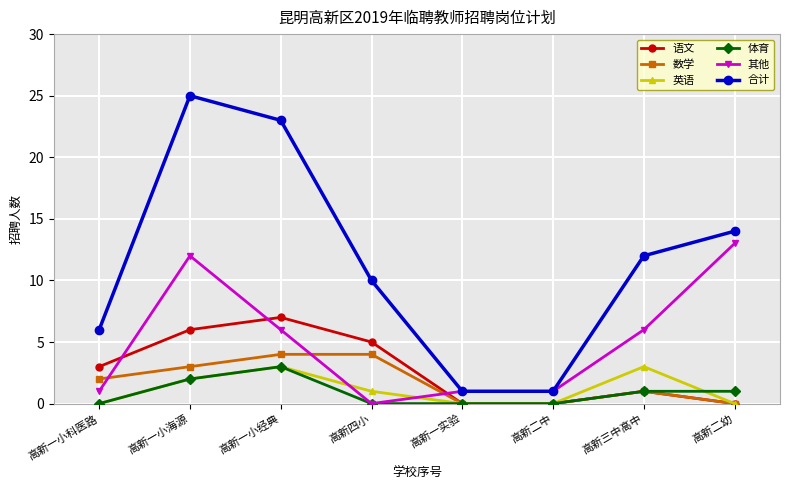

Reading left to right, what are all the values shown in this chart?

语文: 高新一小科医路=3	高新一小海源=6	高新一小经典=7	高新四小=5	高新一实验=0	高新二中=0	高新三中高中=1	高新二幼=0
数学: 高新一小科医路=2	高新一小海源=3	高新一小经典=4	高新四小=4	高新一实验=0	高新二中=0	高新三中高中=1	高新二幼=0
英语: 高新一小科医路=0	高新一小海源=2	高新一小经典=3	高新四小=1	高新一实验=0	高新二中=0	高新三中高中=3	高新二幼=0
体育: 高新一小科医路=0	高新一小海源=2	高新一小经典=3	高新四小=0	高新一实验=0	高新二中=0	高新三中高中=1	高新二幼=1
其他: 高新一小科医路=1	高新一小海源=12	高新一小经典=6	高新四小=0	高新一实验=1	高新二中=1	高新三中高中=6	高新二幼=13
合计: 高新一小科医路=6	高新一小海源=25	高新一小经典=23	高新四小=10	高新一实验=1	高新二中=1	高新三中高中=12	高新二幼=14